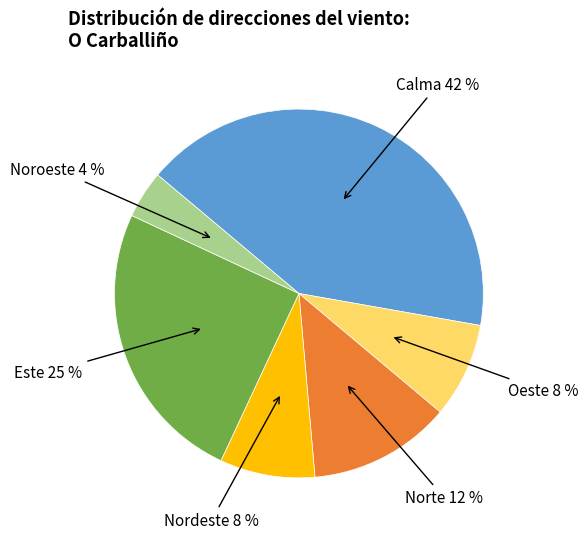

Is there any slice that represents more than half of the pie?

No